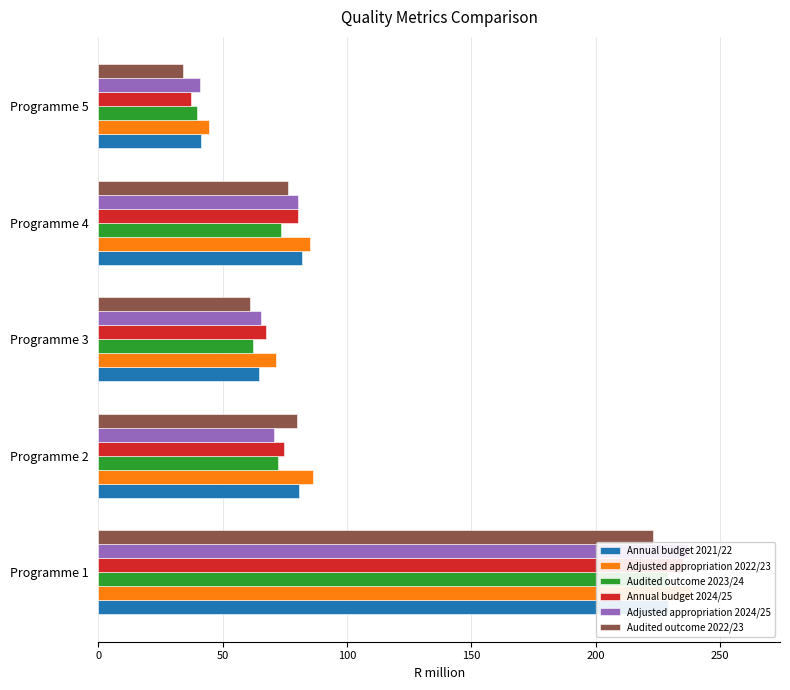

What is the difference between the Audited outcome 2022/23 values at Programme 5 and Programme 2?

46.1